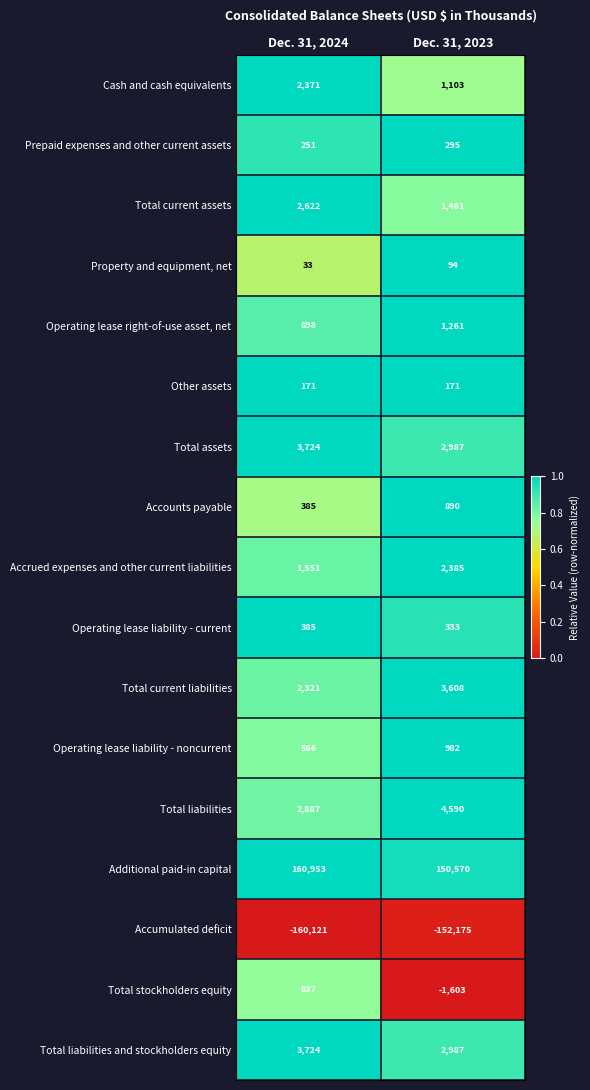

What is the spread (max minus min) of values at Dec. 31, 2023?

302745